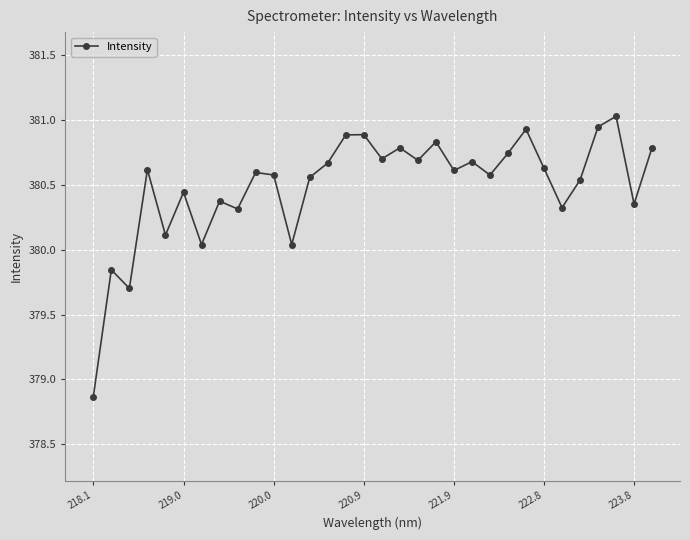

What is the greatest value displayed?

381.0